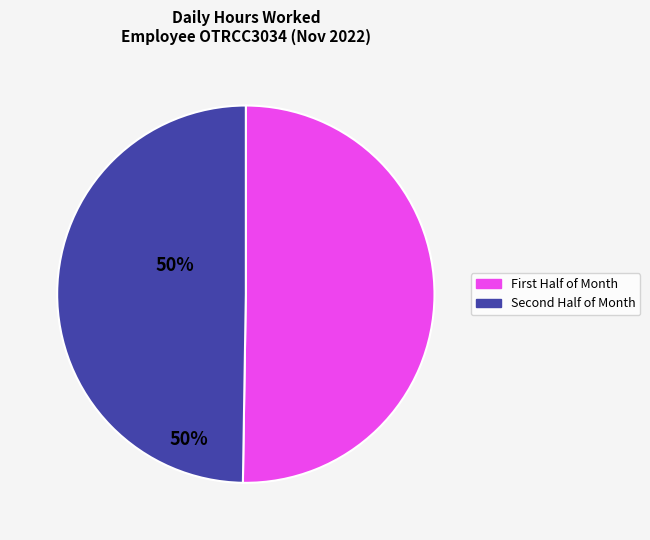

To the nearest percent, what is the average slice percentage?

50%